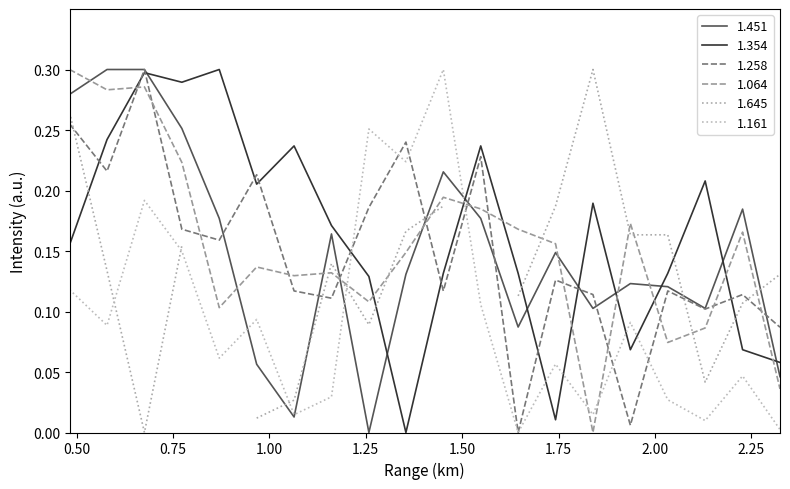

Between 1.742 and 0.967, which is larger?

1.742